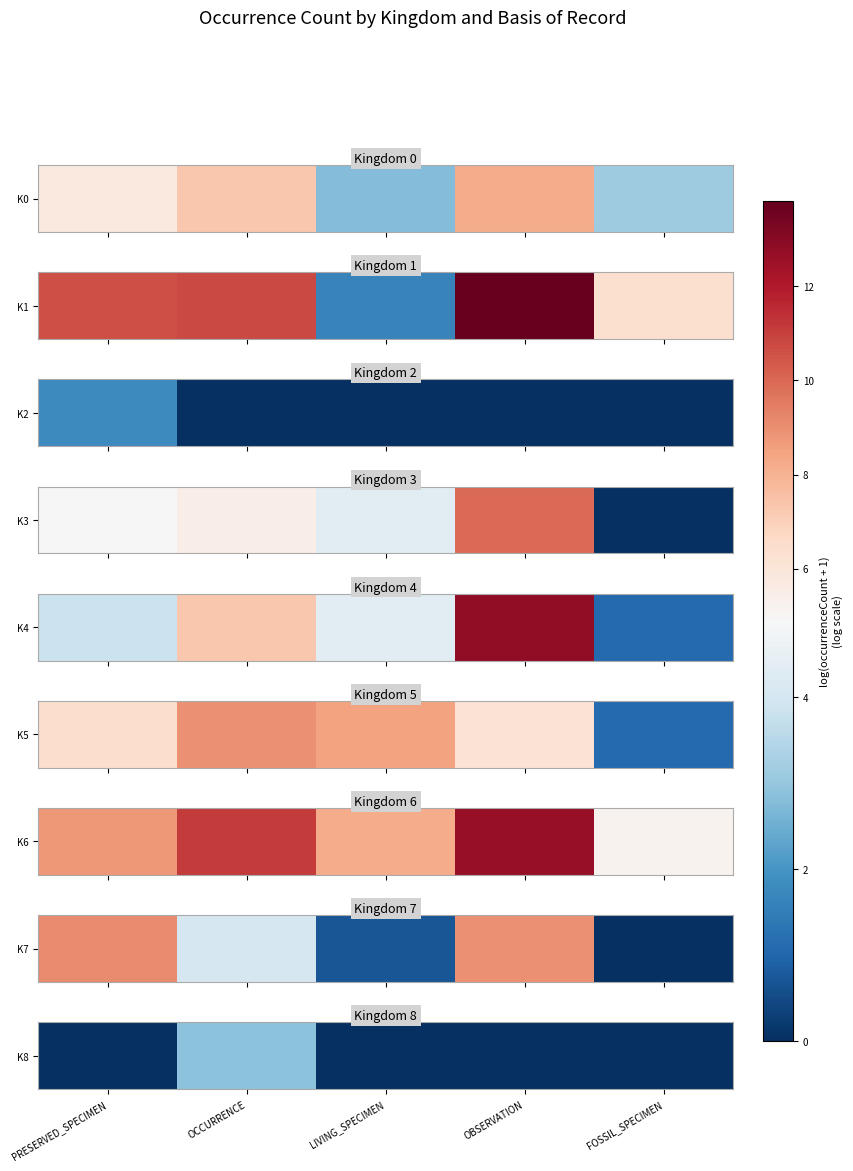

At which category does the chart reach its minimum across all series?

PRESERVED_SPECIMEN